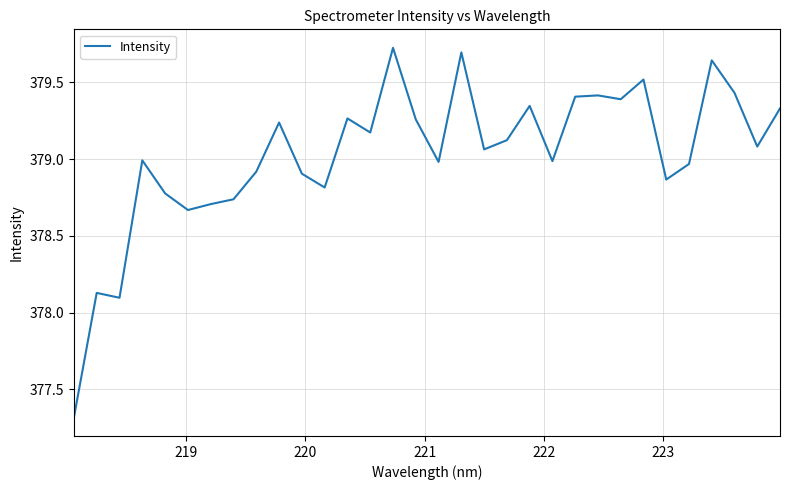

Does the chart have visible grid lines?

Yes